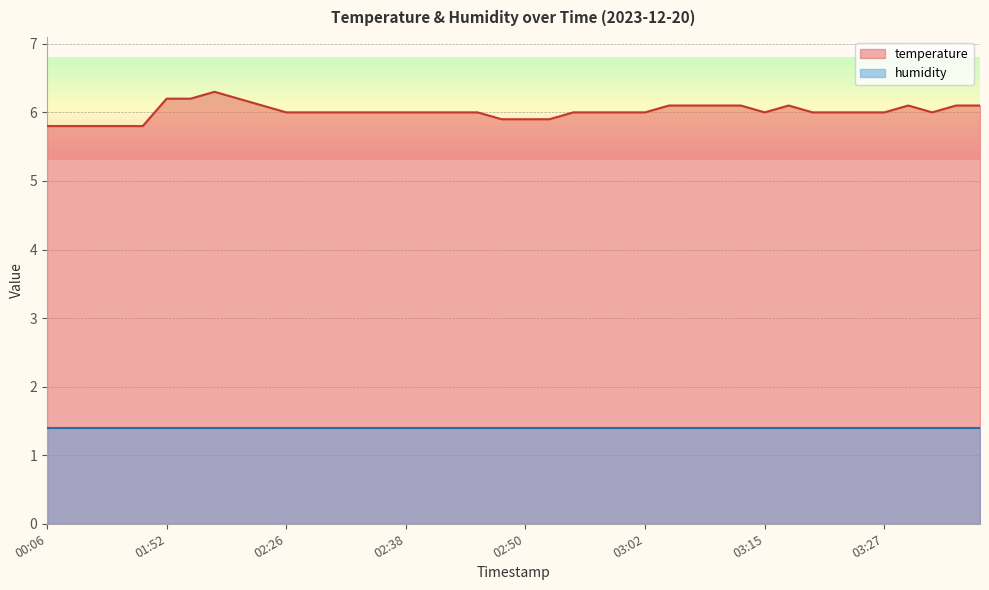

What position from the left is 00:06?

1